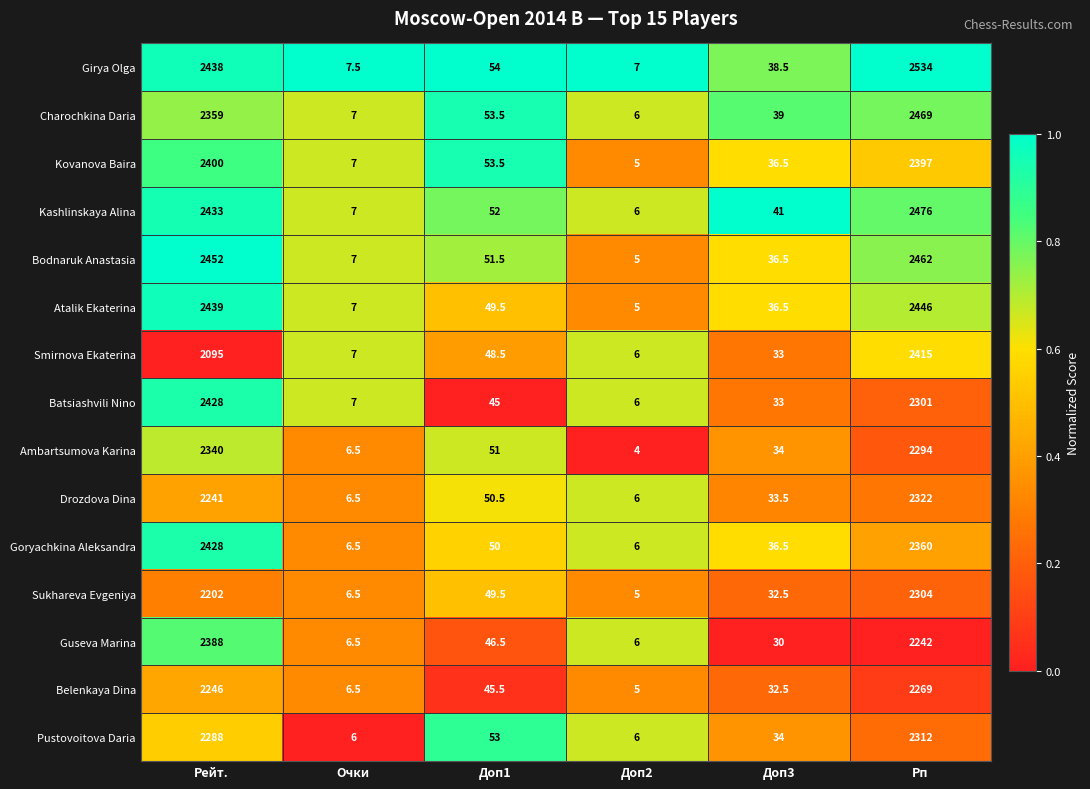

What is the spread (max minus min) of values at Доп3?

11.0